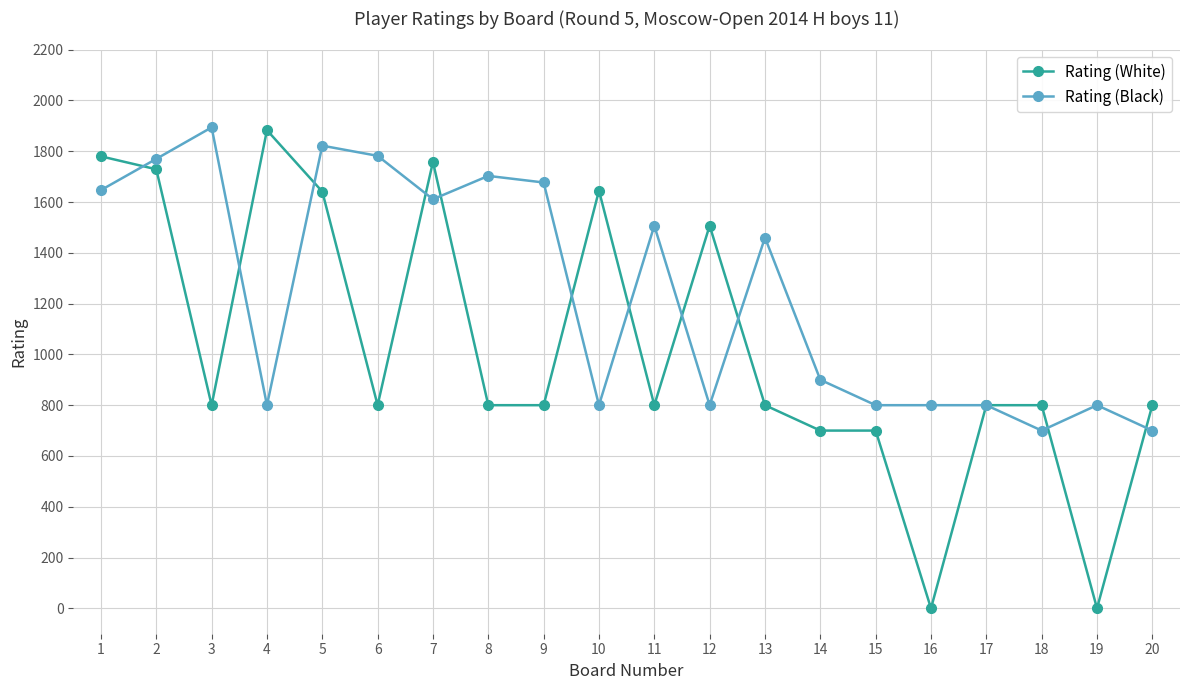

At which category does Rating (Black) reach its first local peak?

3